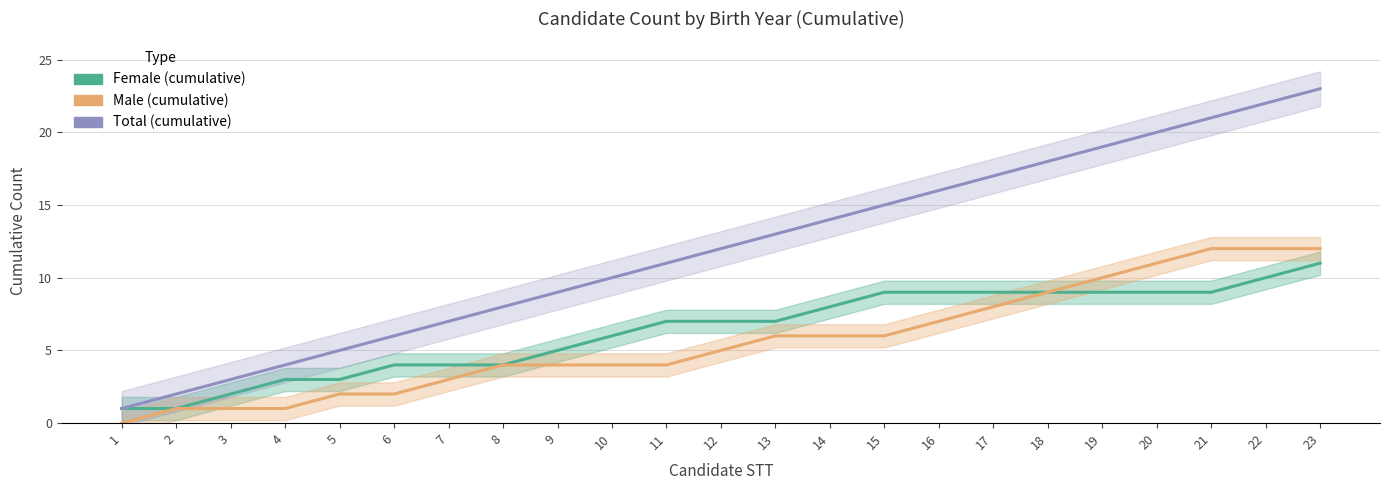

True or false: Female (cumulative) has more than 1 points higher than both neighbors.

False